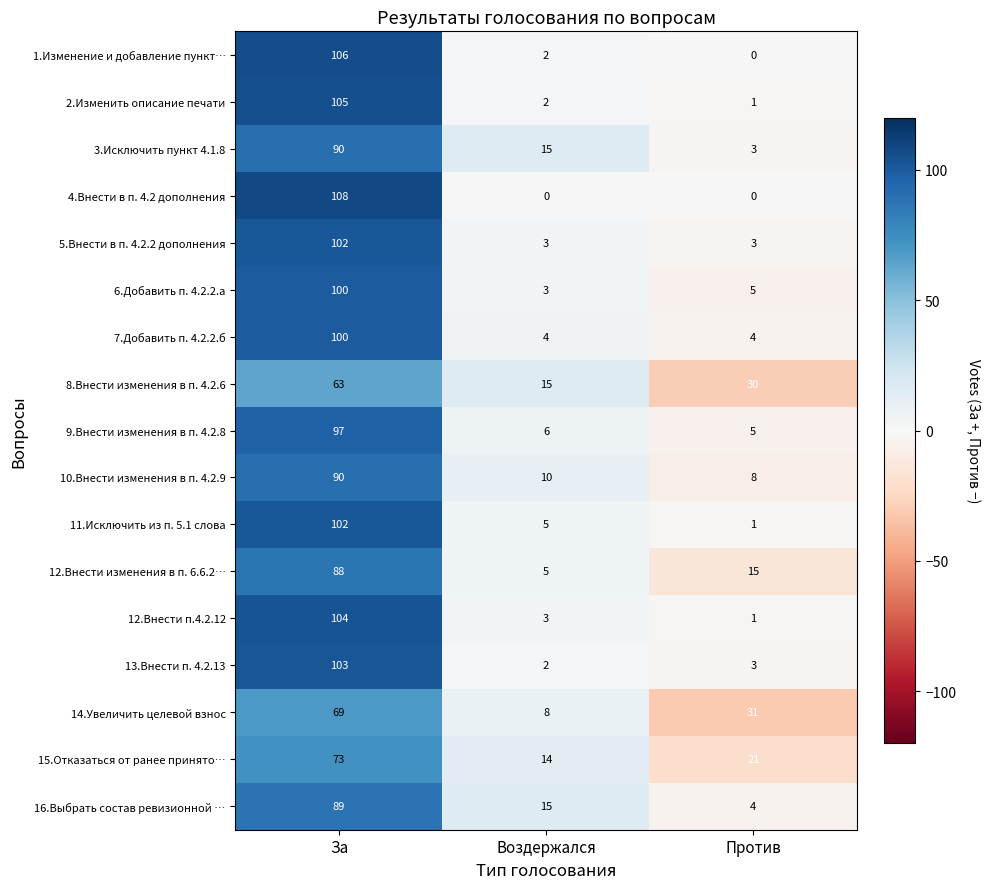

List the labels in order of 10.Внести изменения в п. 4.2.9 value, smallest first.

Против, Воздержался, За